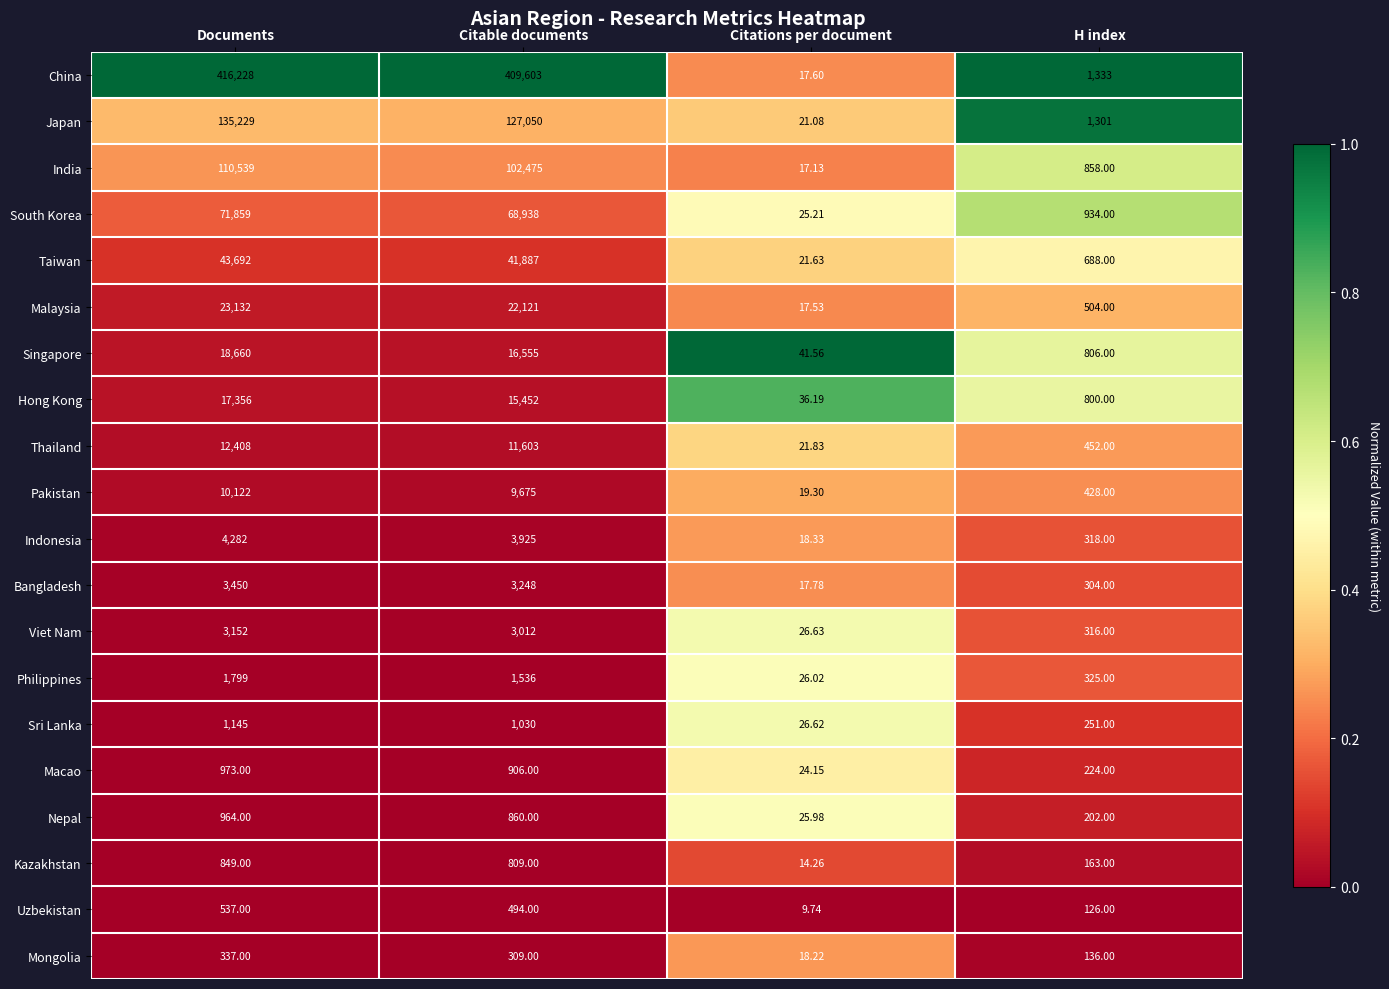

Which series has the largest range (max minus min)?

China